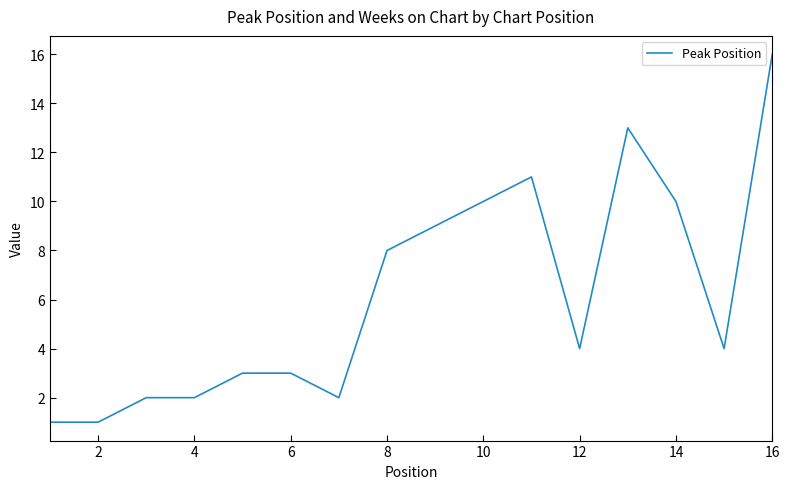

What is the maximum value shown in the chart?

16